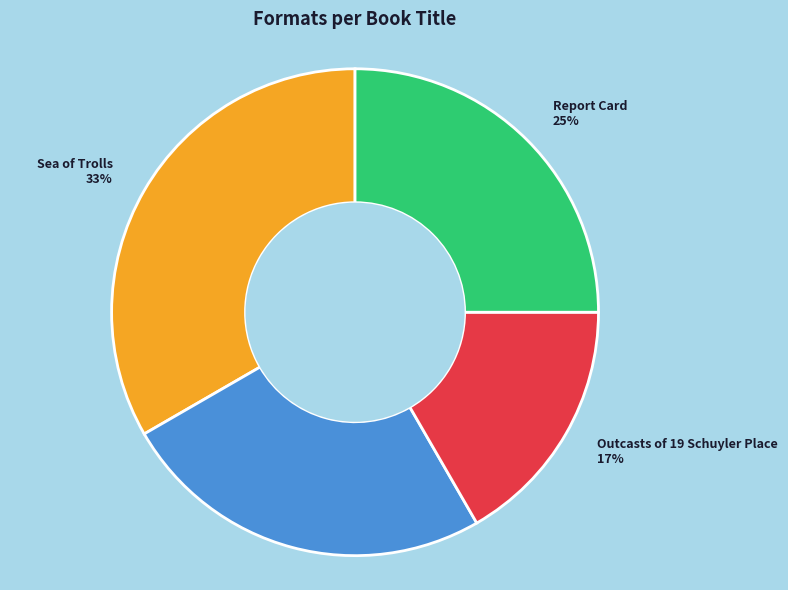

To the nearest percent, what is the combined percentage of Sea of Trolls and Outcasts of 19 Schuyler Place?

50%